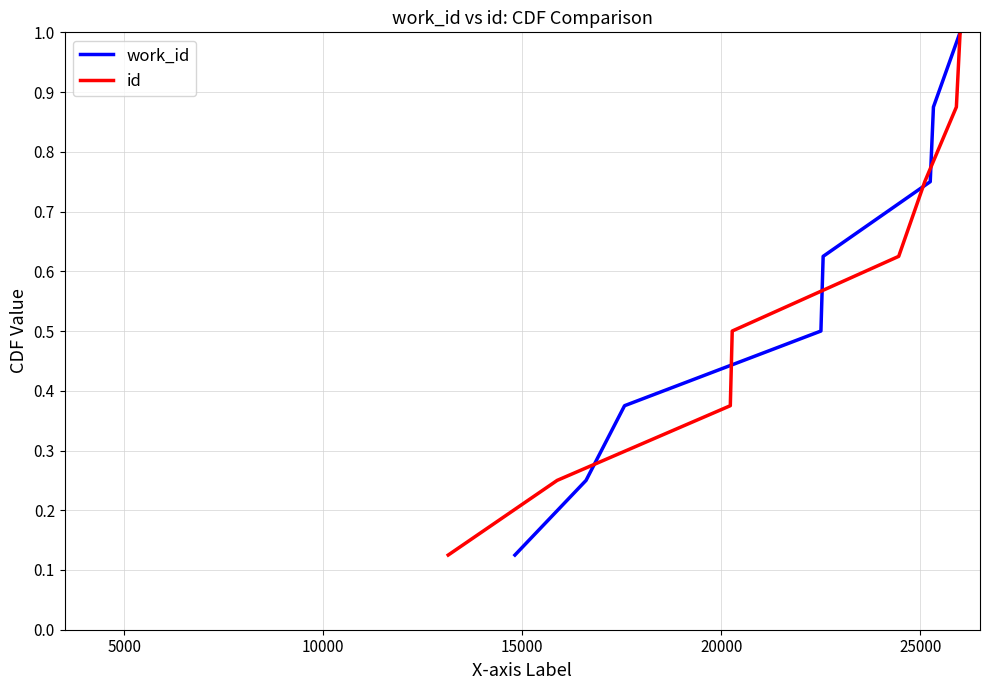

Count the work_id values in the range 0 to 1.

8